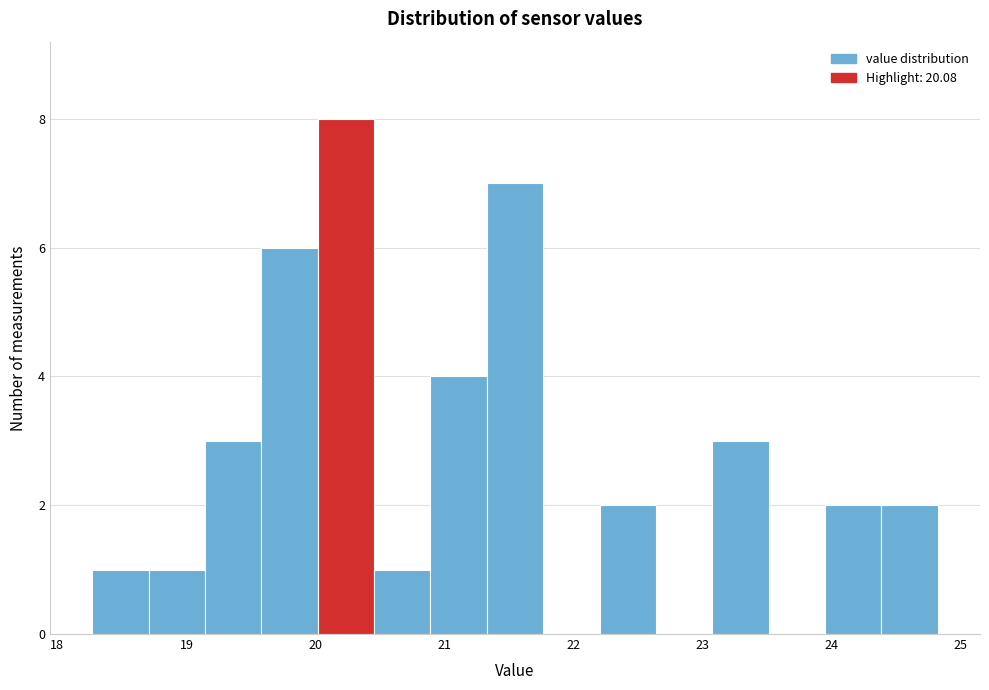

Reading left to right, transcribe this chart: for each bar, give the range it covers on the x-axis and its height. Neither the bar edges nor the heights are printed on the chart, so give them approximately, as read against the axes.

18.3 to 18.7: 1
18.7 to 19.1: 1
19.1 to 19.6: 3
19.6 to 20.0: 6
20.0 to 20.5: 8
20.5 to 20.9: 1
20.9 to 21.3: 4
21.3 to 21.8: 7
21.8 to 22.2: 0
22.2 to 22.6: 2
22.6 to 23.1: 0
23.1 to 23.5: 3
23.5 to 23.9: 0
23.9 to 24.4: 2
24.4 to 24.8: 2